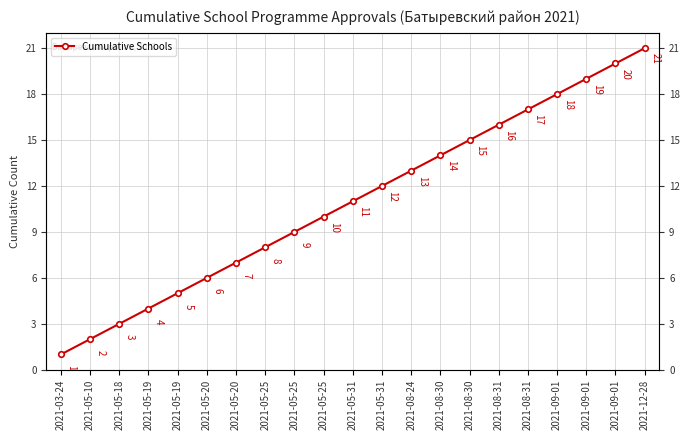

What is the ratio of the value at 2021-05-20 to the value at 2021-09-01?

0.3